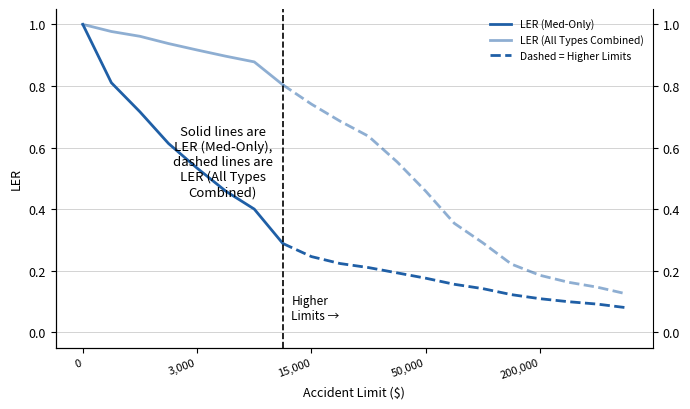

The value of LER (All Types Combined) at 0 is 1.0. True or false?

True